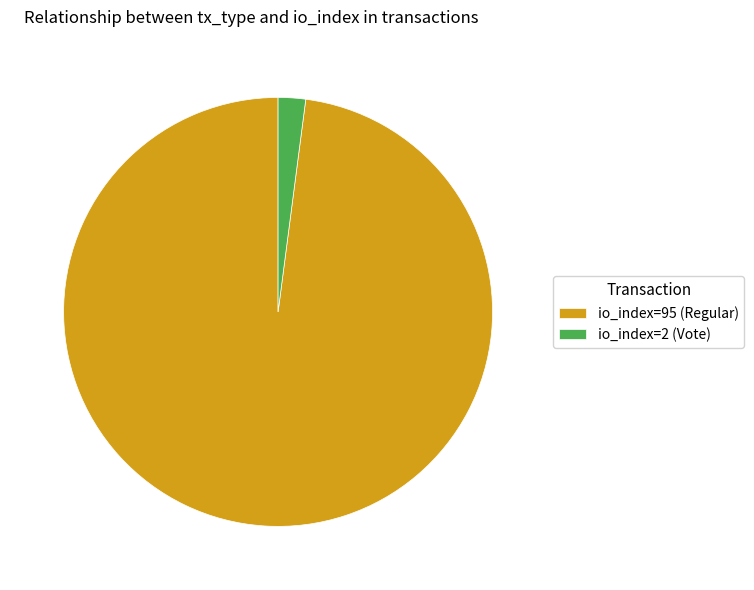

The io_index=95 (Regular) slice represents 98% of the pie. True or false?

True